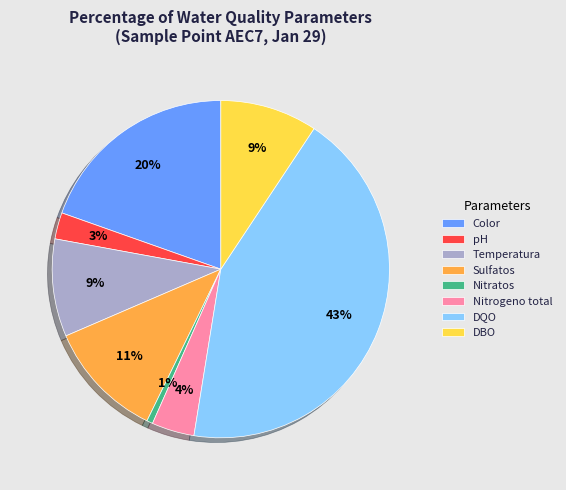

What percentage is the Temperatura slice, to the nearest percent?

9%